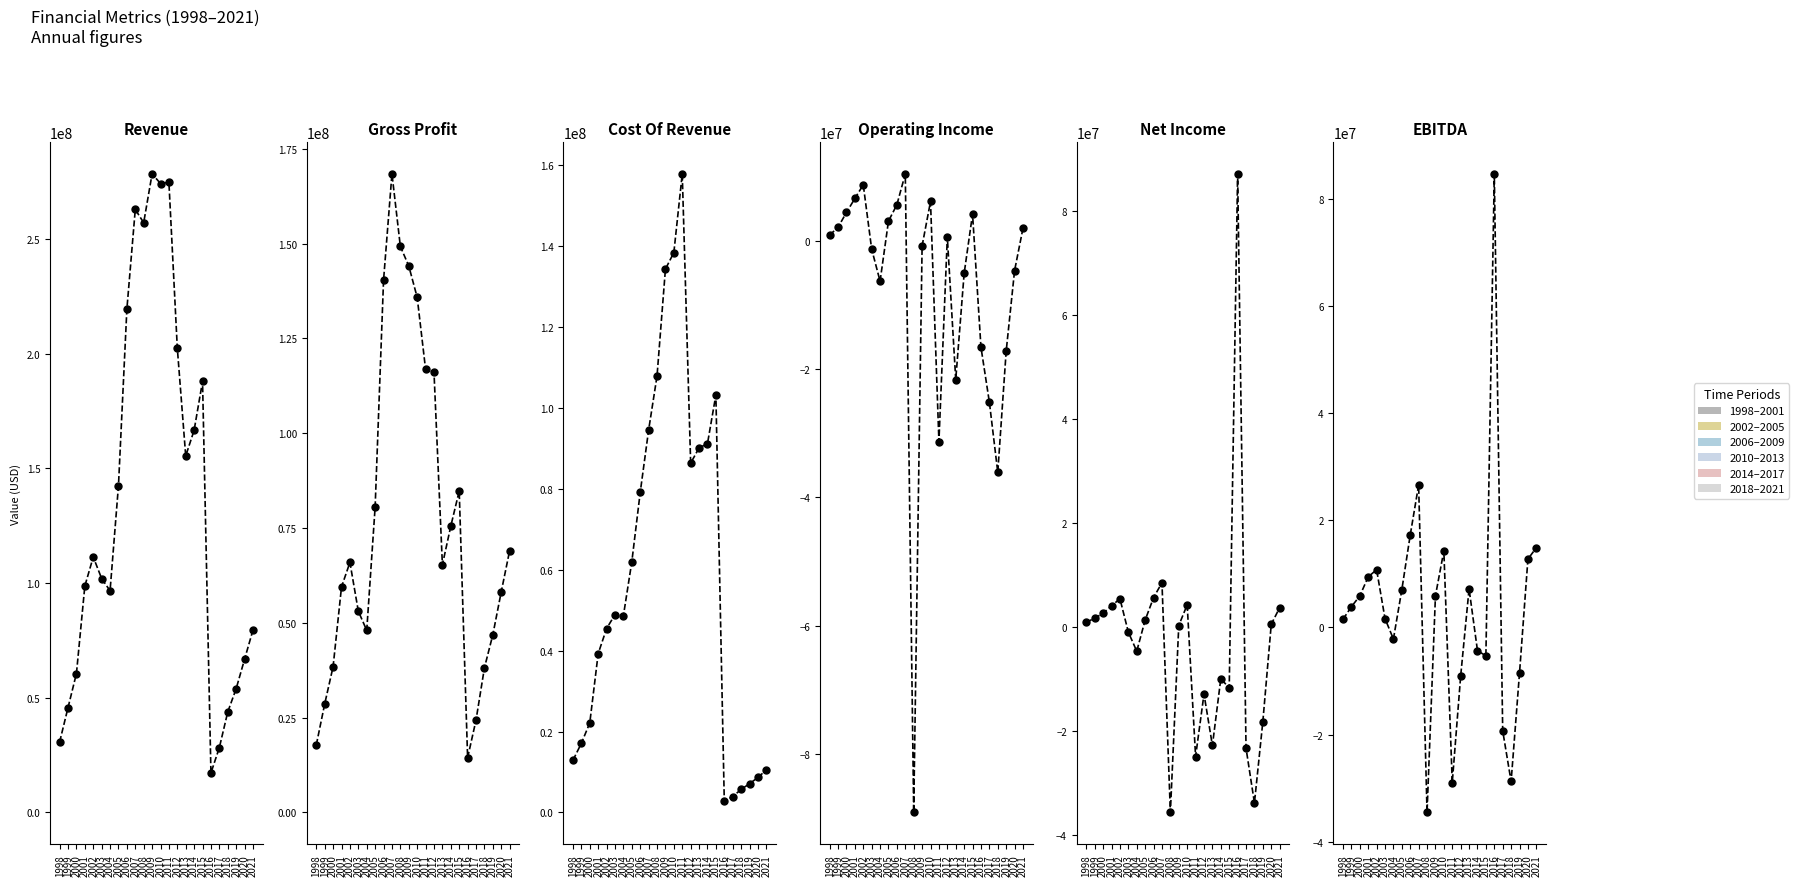

How many interior local peaks does the Net Income series have?

6